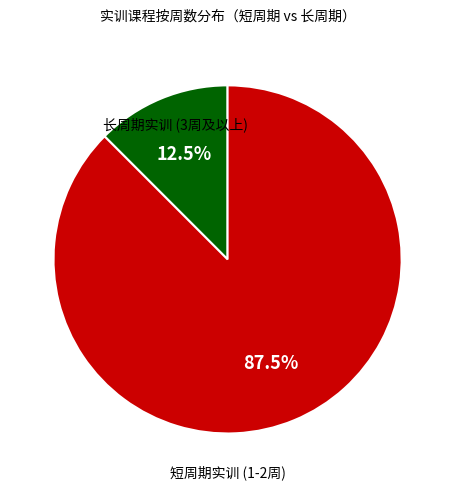

Does any single category account for the majority?

Yes